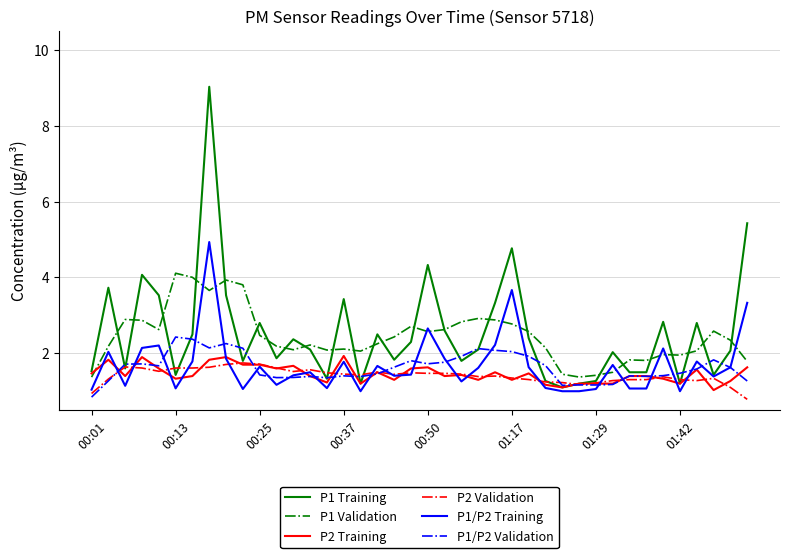

Which series has the largest range (max minus min)?

P1 Training